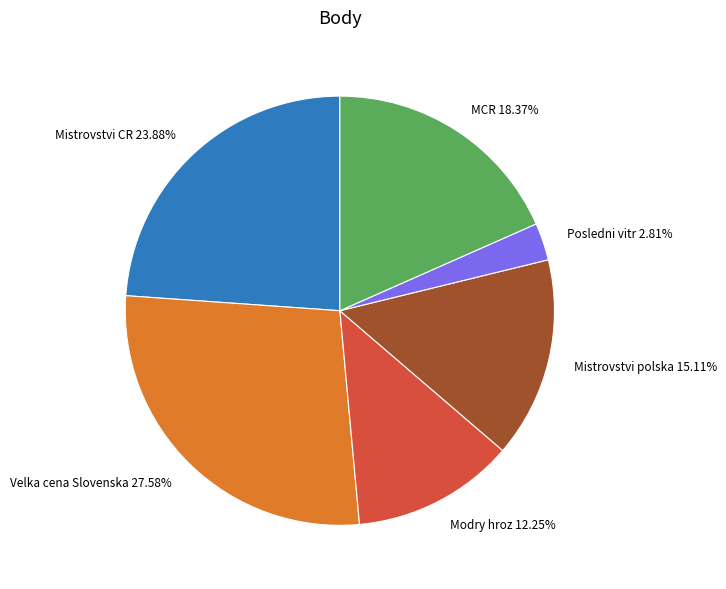

Does Mistrovstvi polska 15.11% represent more than half of the total?

No